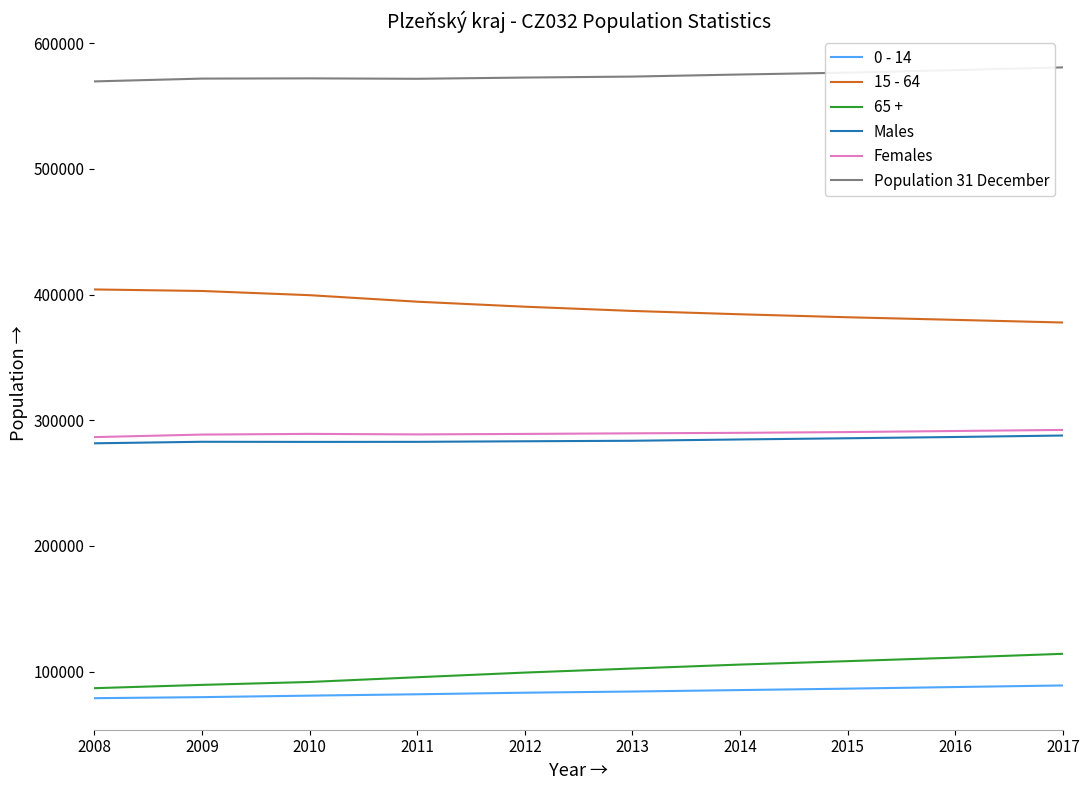

What is the difference between the highest and lowest values at 2009?

492252